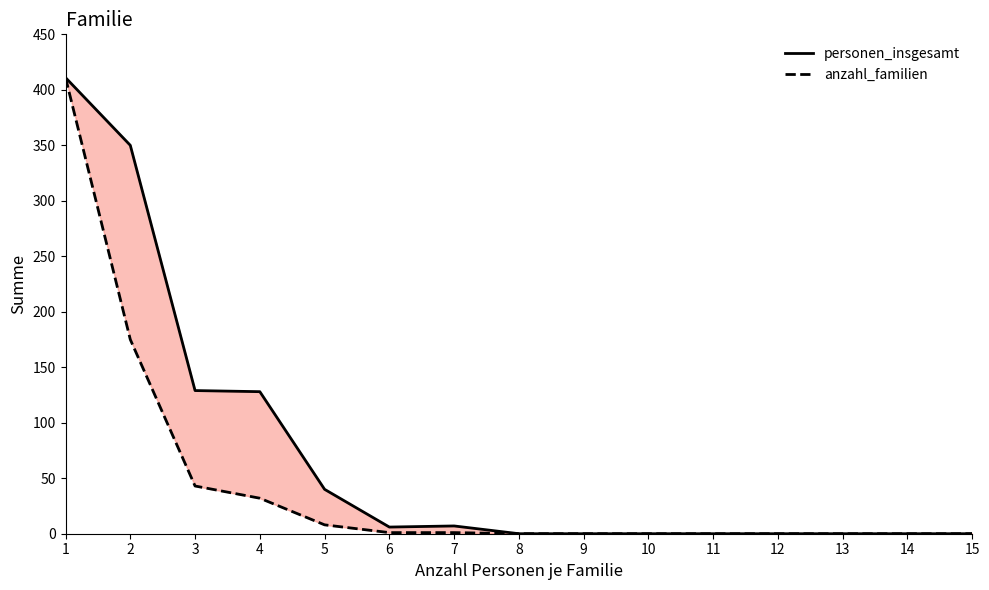

Is this an area chart (filled region under the line)?

No